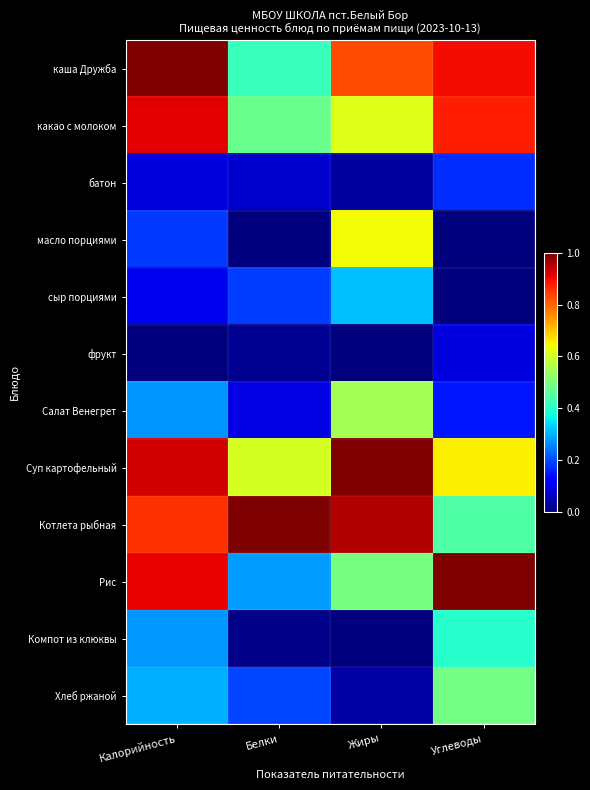

Which series changed the most between Калорийность and Белки?

Рис